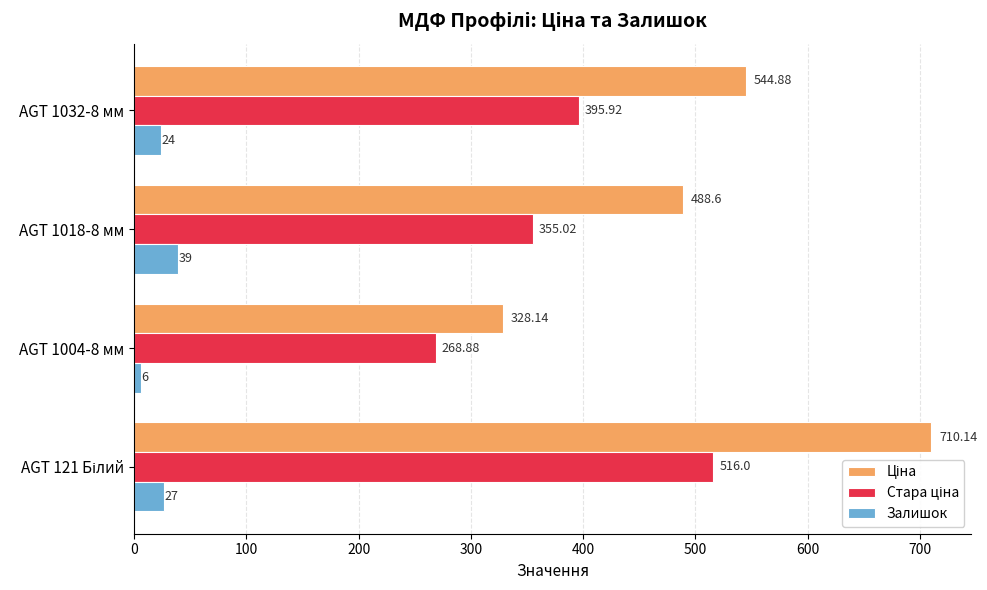

Which category has the lowest value across all series?

AGT 1004-8 мм